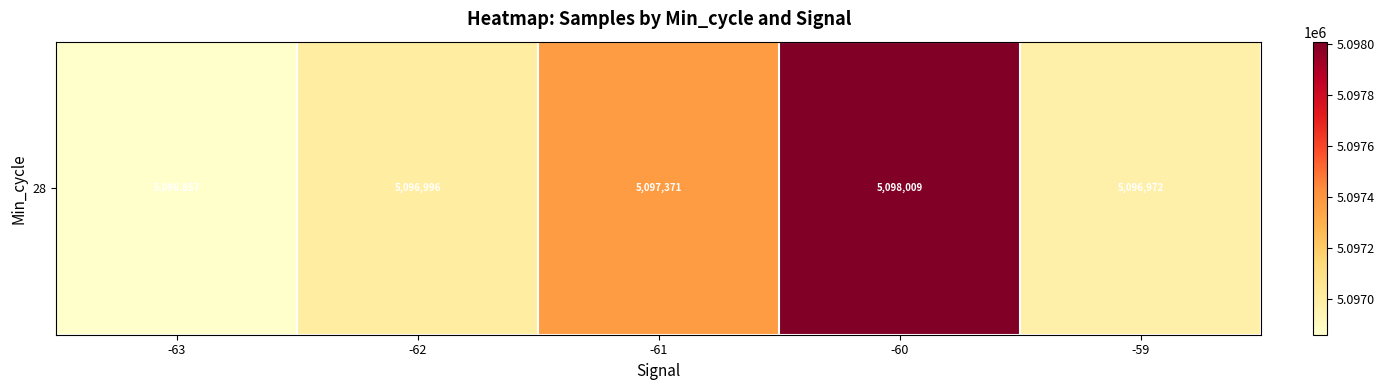

What is the sum of all values?

25486207.8